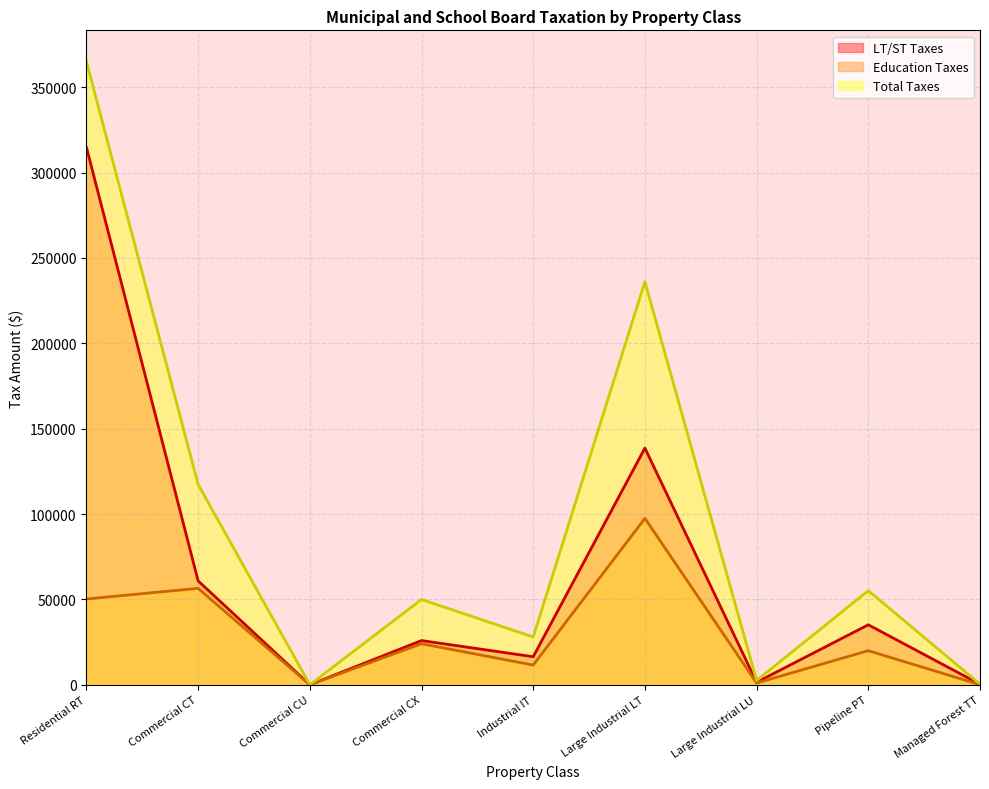

What is the label of the 7th point from the right?

Commercial CU